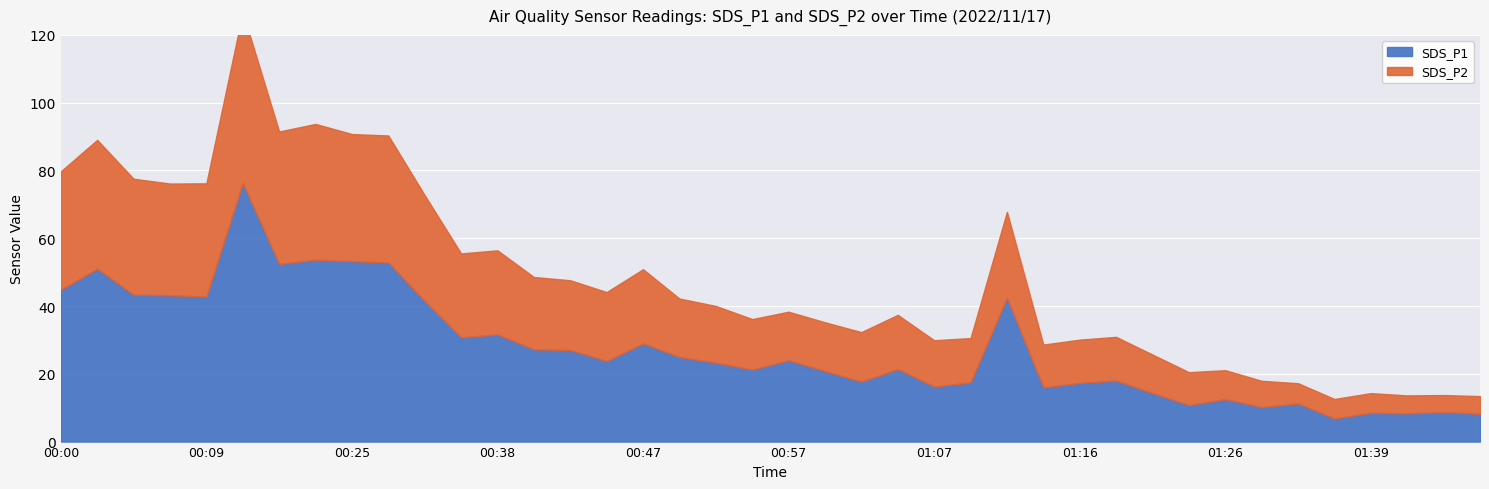

True or false: SDS_P2 has more than 1 interior local peaks.

True